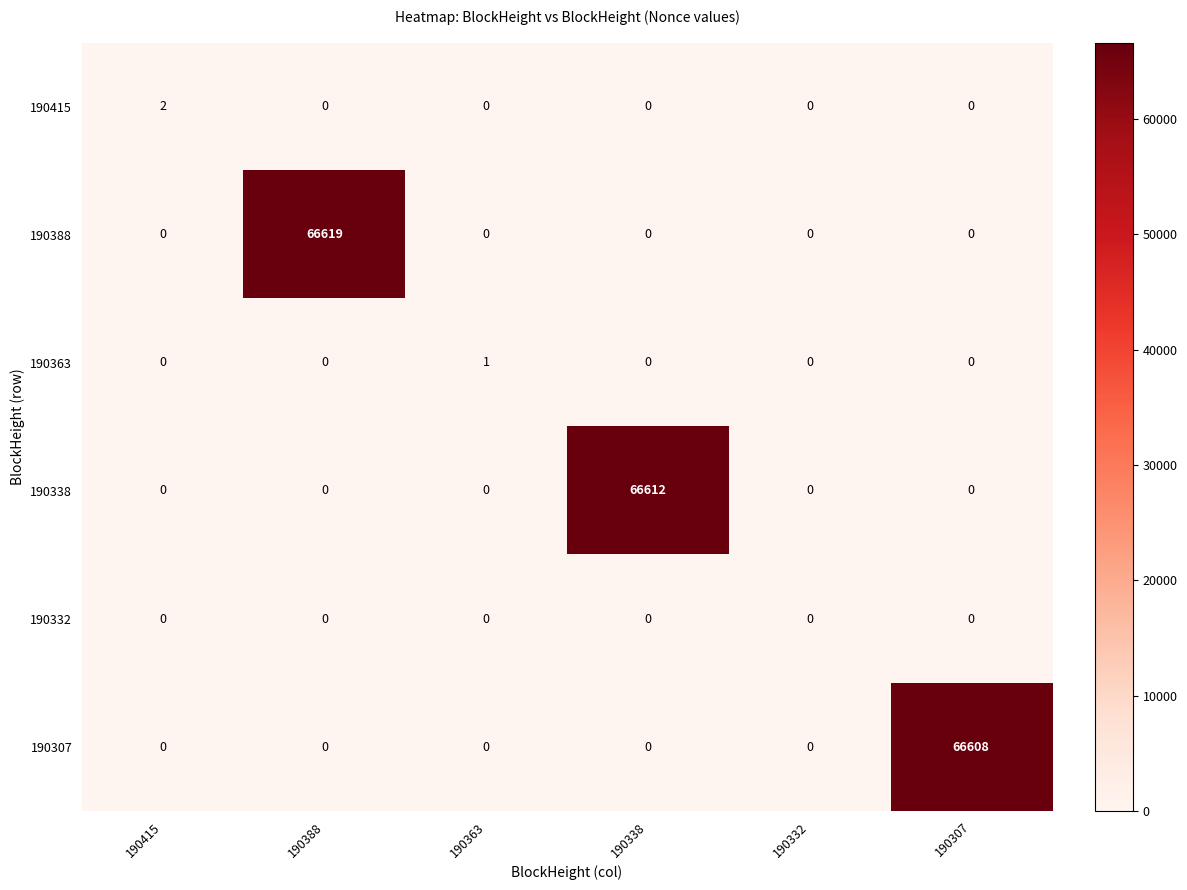

What is the difference between the highest and lowest values at 190388?

66619